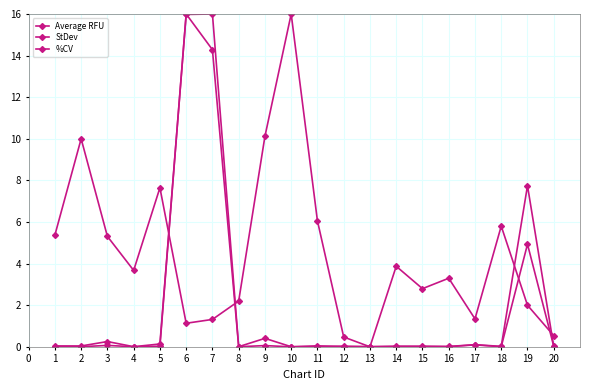

How many interior local valleys does the StDev series have?

7